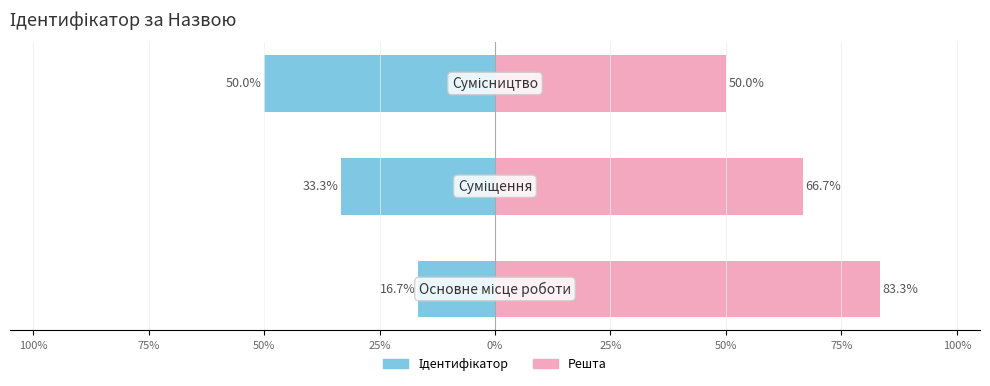

What are all the series names shown in the legend?

Ідентифікатор, Решта